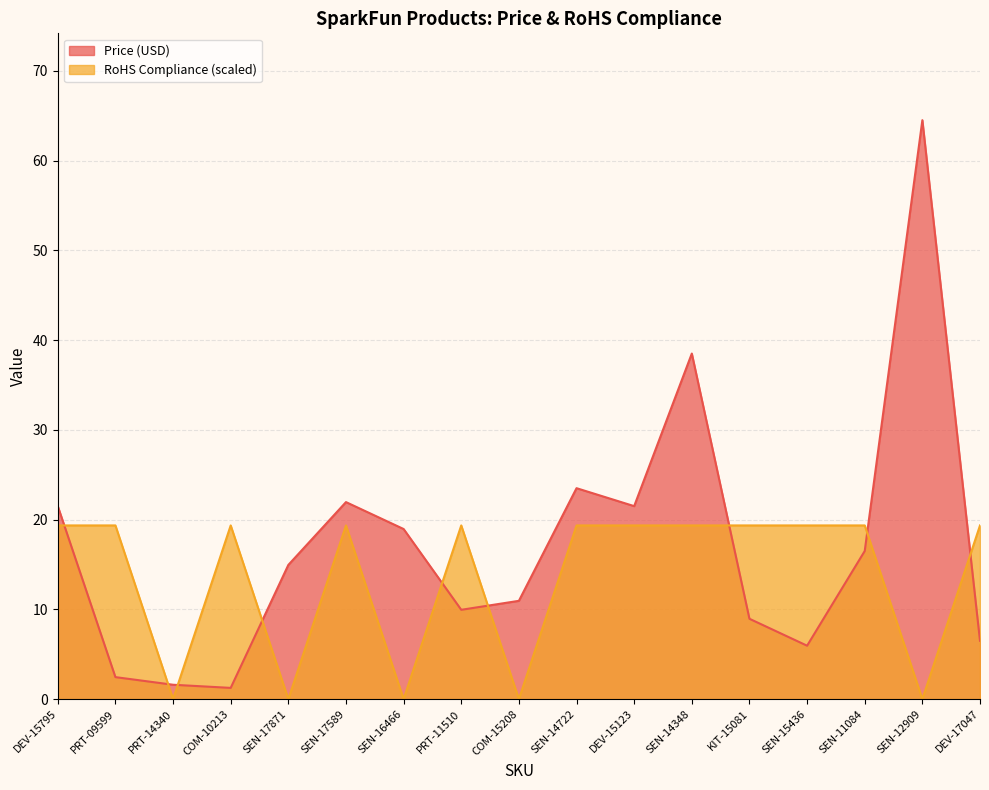

Reading left to right, transcribe all the data shown in this chart.

Price (USD): DEV-15795=21.5	PRT-09599=2.5	PRT-14340=1.6	COM-10213=1.2	SEN-17871=14.9	SEN-17589=21.9	SEN-16466=18.9	PRT-11510=9.9	COM-15208=10.9	SEN-14722=23.5	DEV-15123=21.5	SEN-14348=38.5	KIT-15081=8.9	SEN-15436=6.0	SEN-11084=16.5	SEN-12909=64.5	DEV-17047=6.5
RoHS Compliance: DEV-15795=19.3	PRT-09599=19.3	PRT-14340=0.0	COM-10213=19.3	SEN-17871=0.0	SEN-17589=19.3	SEN-16466=0.0	PRT-11510=19.3	COM-15208=0.0	SEN-14722=19.3	DEV-15123=19.3	SEN-14348=19.3	KIT-15081=19.3	SEN-15436=19.3	SEN-11084=19.3	SEN-12909=0.0	DEV-17047=19.3